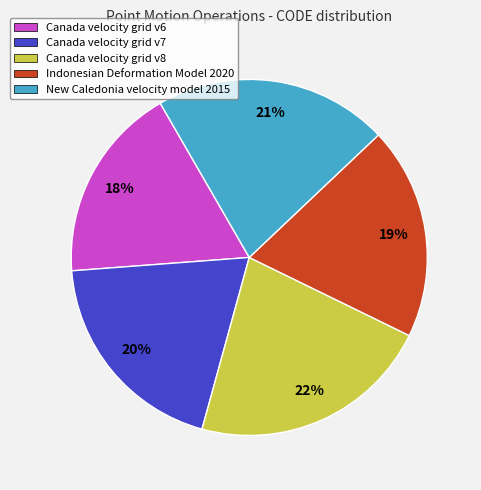

Which category has the smallest portion of the pie?

Canada velocity grid v6